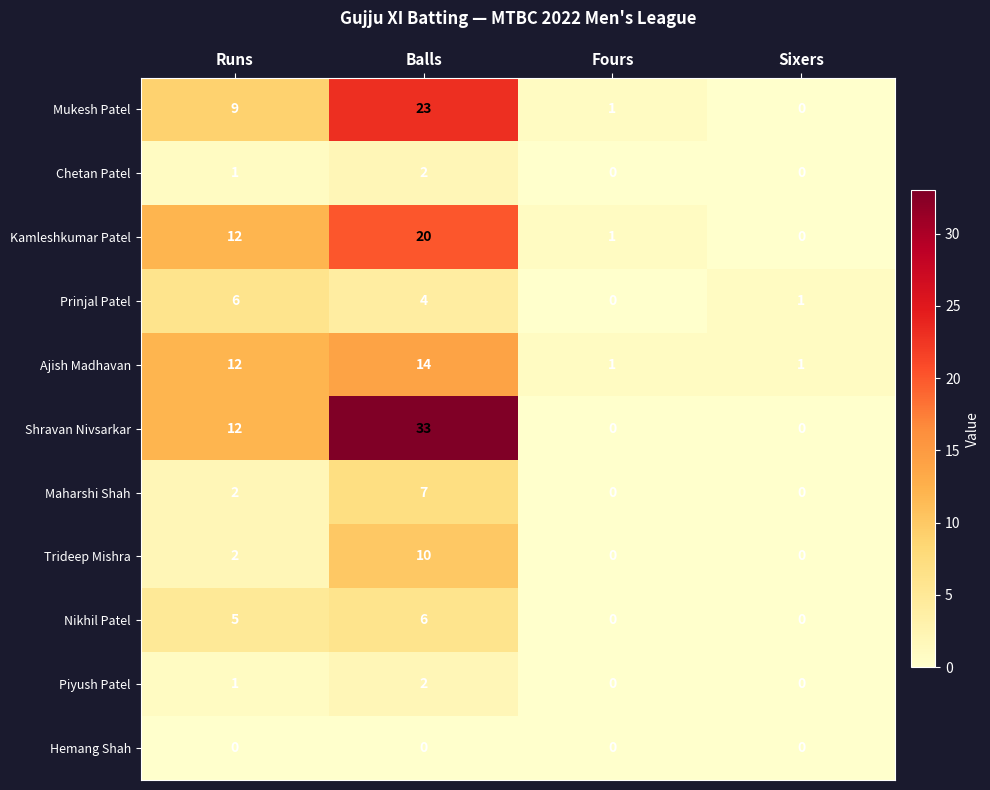

How many Maharshi Shah values are between 0 and 7?

4